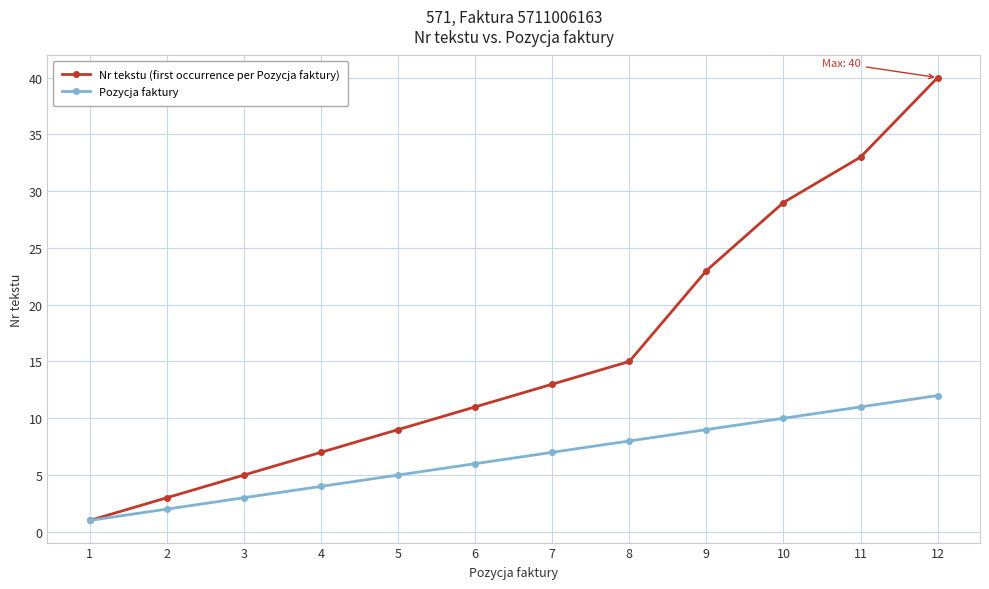

Reading right to left, what are all the values shown in this chart?

Nr tekstu (first occurrence per Pozycja faktury): 40	33	29	23	15	13	11	9	7	5	3	1
Pozycja faktury: 12	11	10	9	8	7	6	5	4	3	2	1